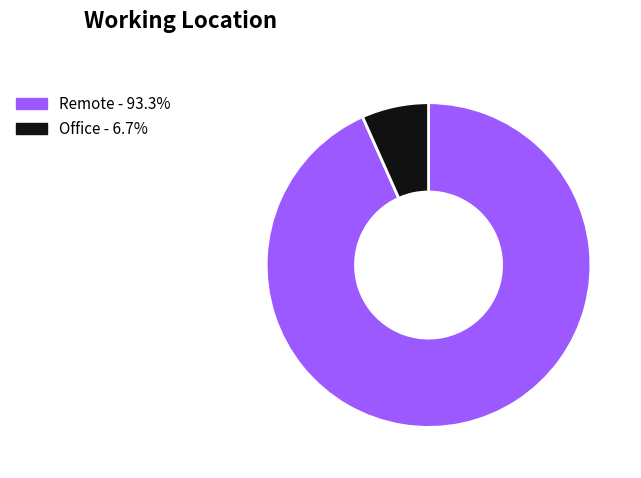

Does any single category account for the majority?

Yes